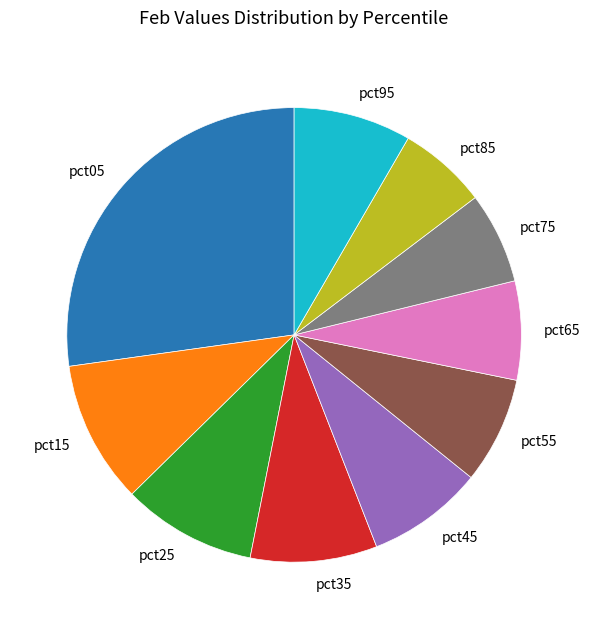

How many segments does this pie chart have?

10